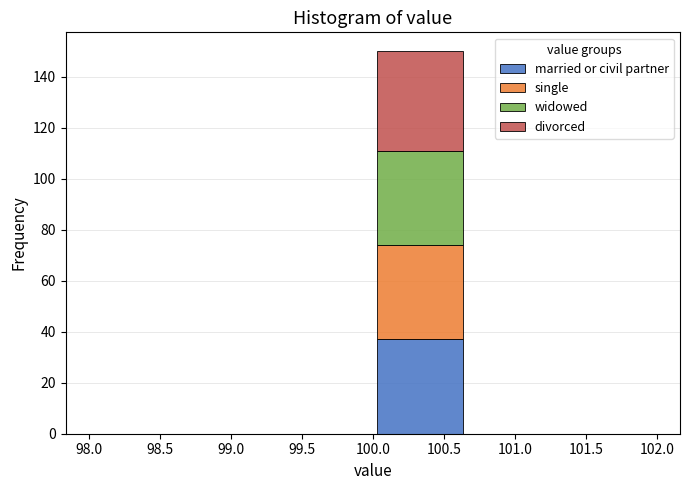

Which range on the x-axis has the tallest stacked bar (by total height)?

100.00 to 100.65